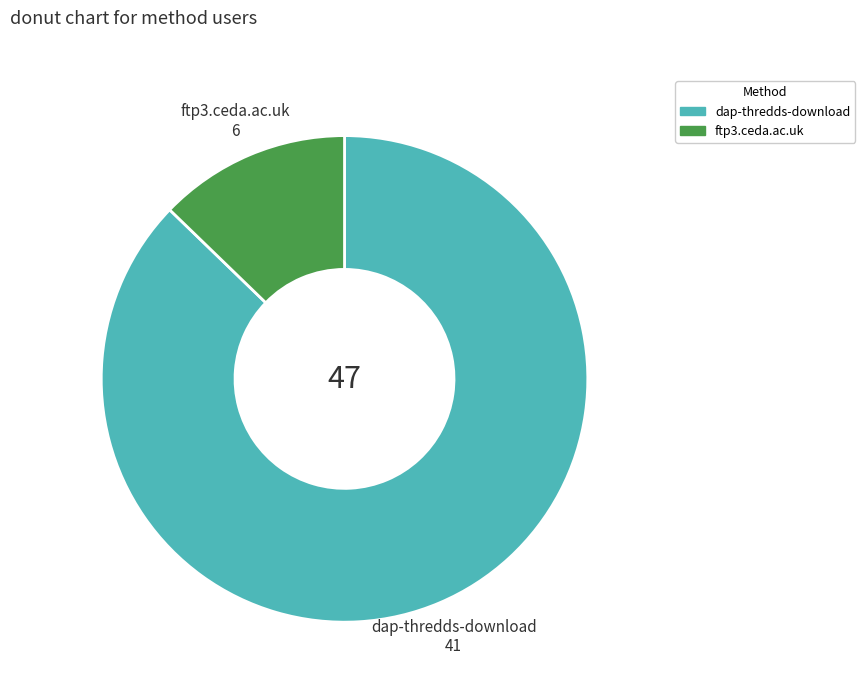

Which category has the smallest portion of the pie?

ftp3.ceda.ac.uk